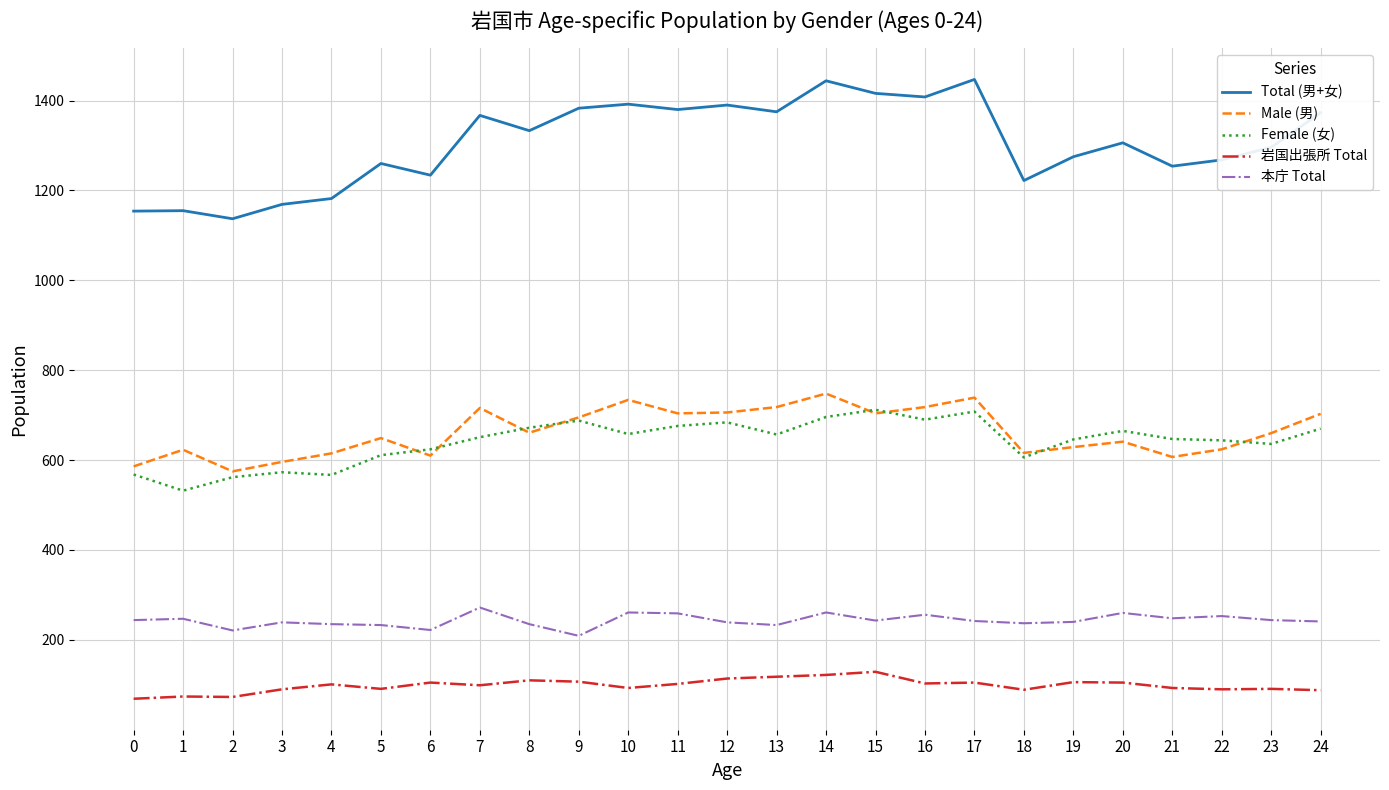

True or false: Total (男+女) and Female (女) cross at least once.

False